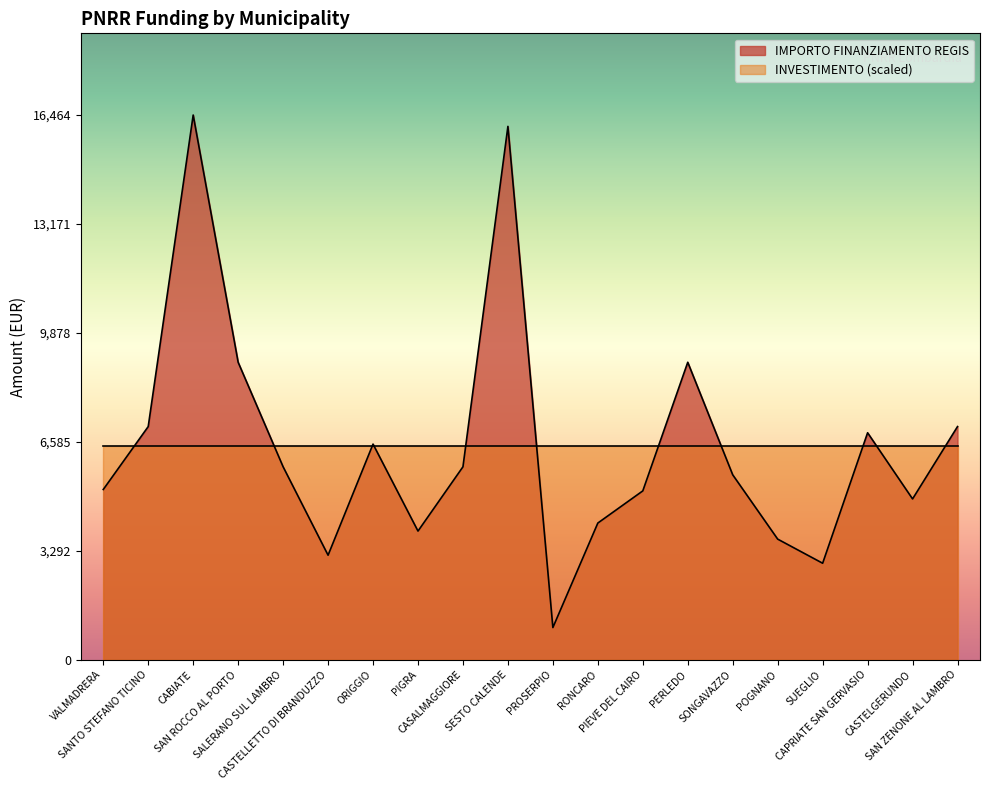

True or false: the data has more than 1 interior local peaks.

True